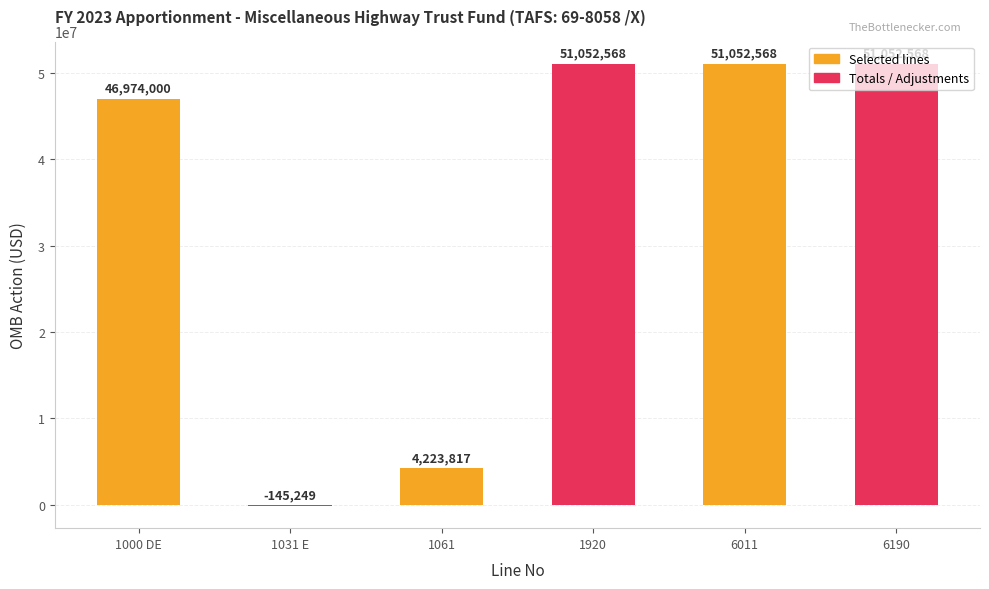

Read the value at 6190.

51052568